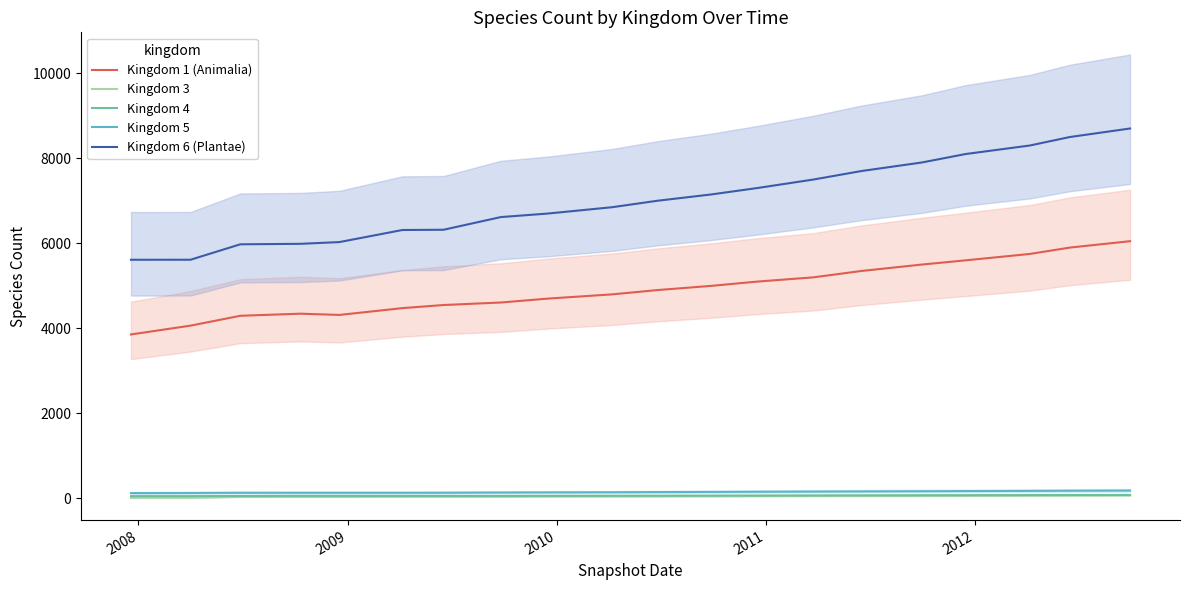

Which series has the largest total across all categories?

Kingdom 6 (Plantae)